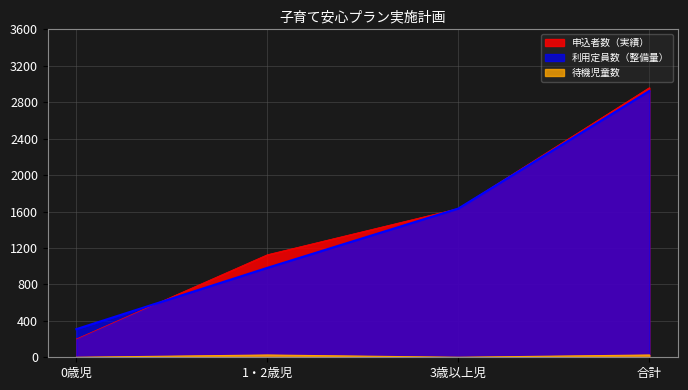

How many values in 待機児童数 are above zero?

2